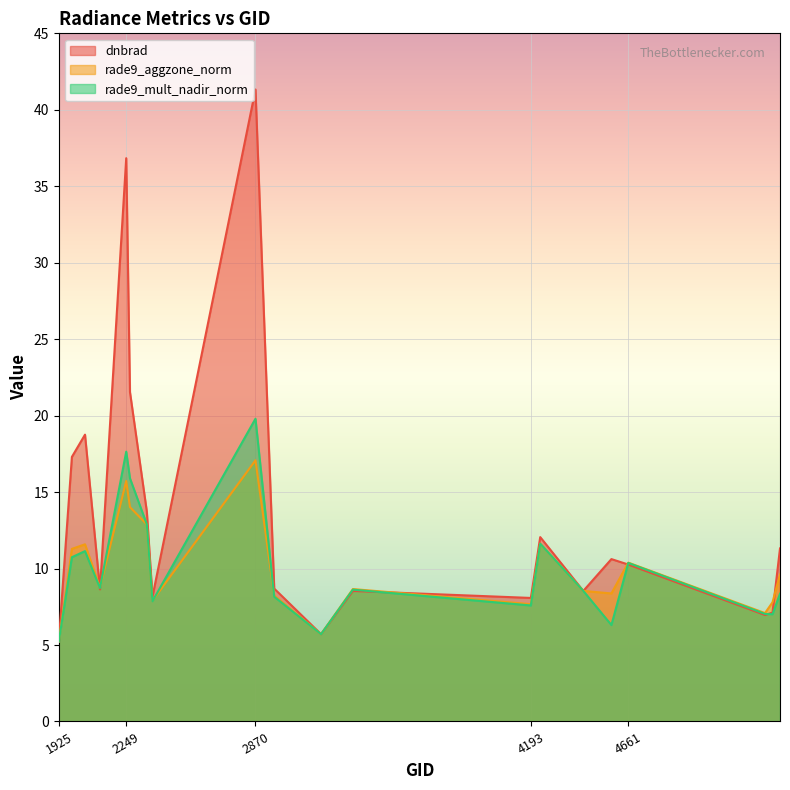

After their last crossing, which series has the higher values: dnbrad or rade9_aggzone_norm?

dnbrad